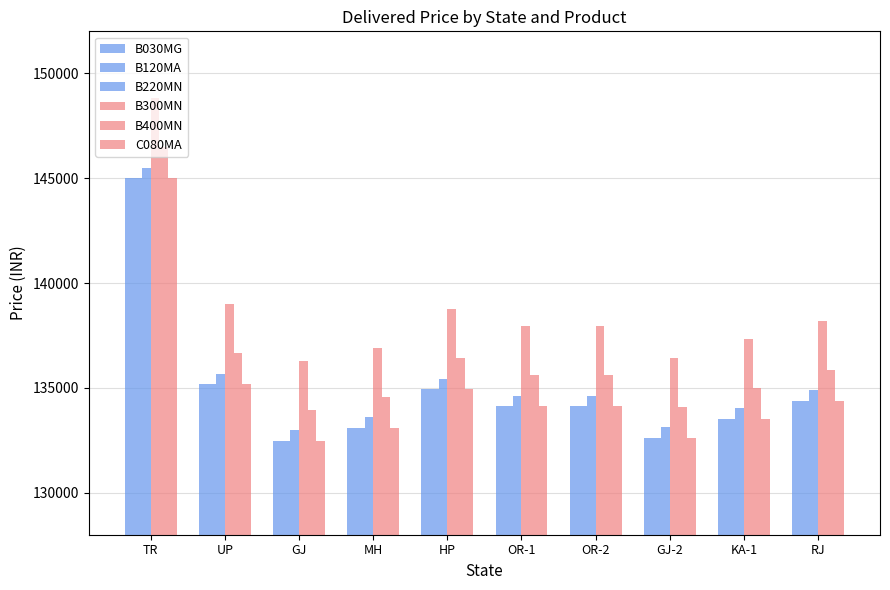

Is it true that C080MA equals 80941 at KA-1?

False